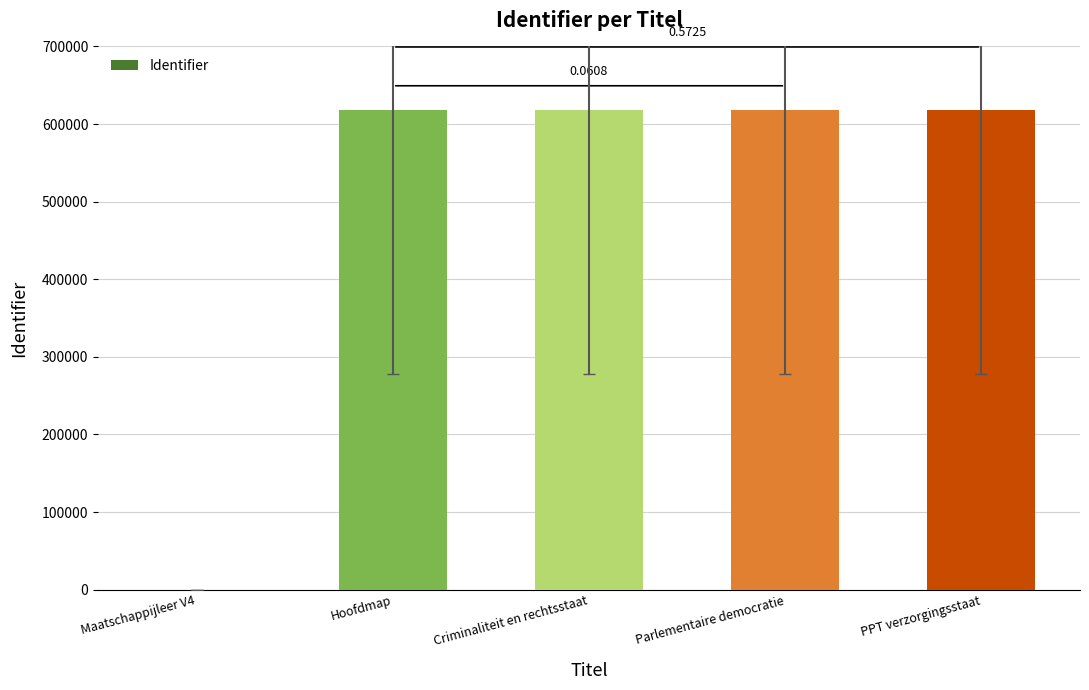

What is the change in value from Maatschappijleer V4 to PPT verzorgingsstaat?

+618404